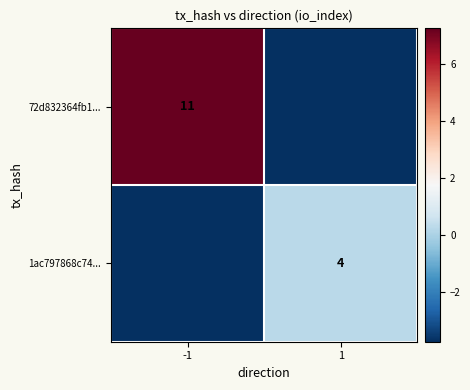

What is the spread (max minus min) of values at -1?

11.0